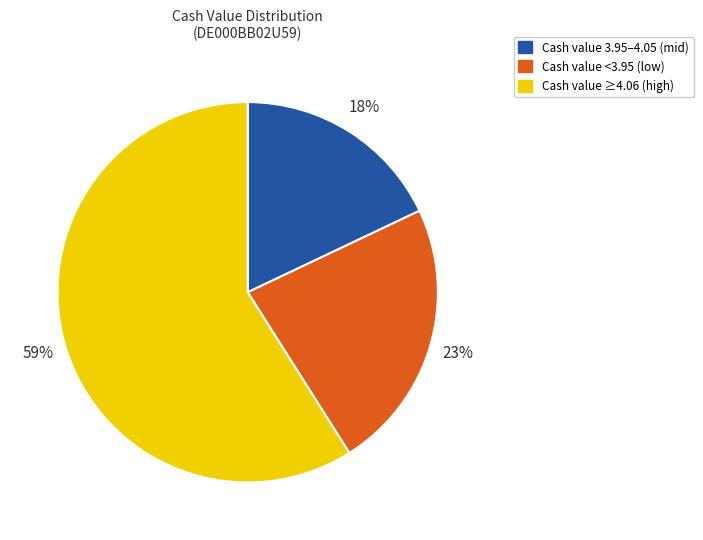

To the nearest percent, what is the difference between the largest and smallest slice percentages?

41%